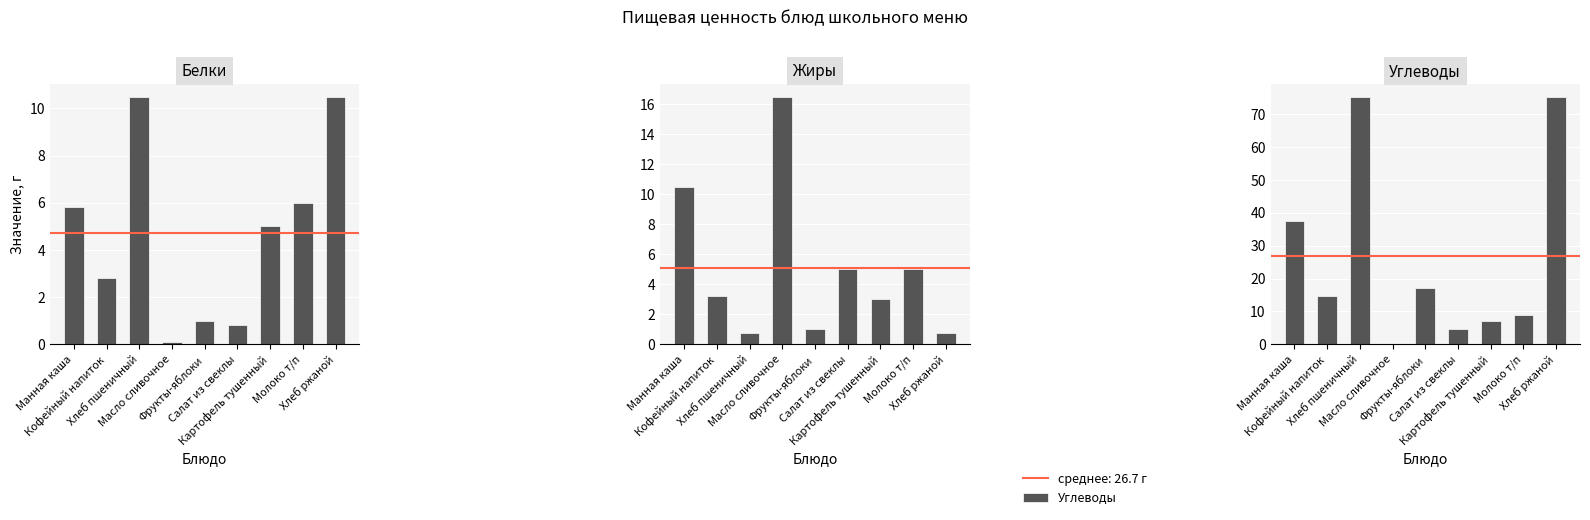

The value of Жиры at Салат из свеклы is 5.0. True or false?

True